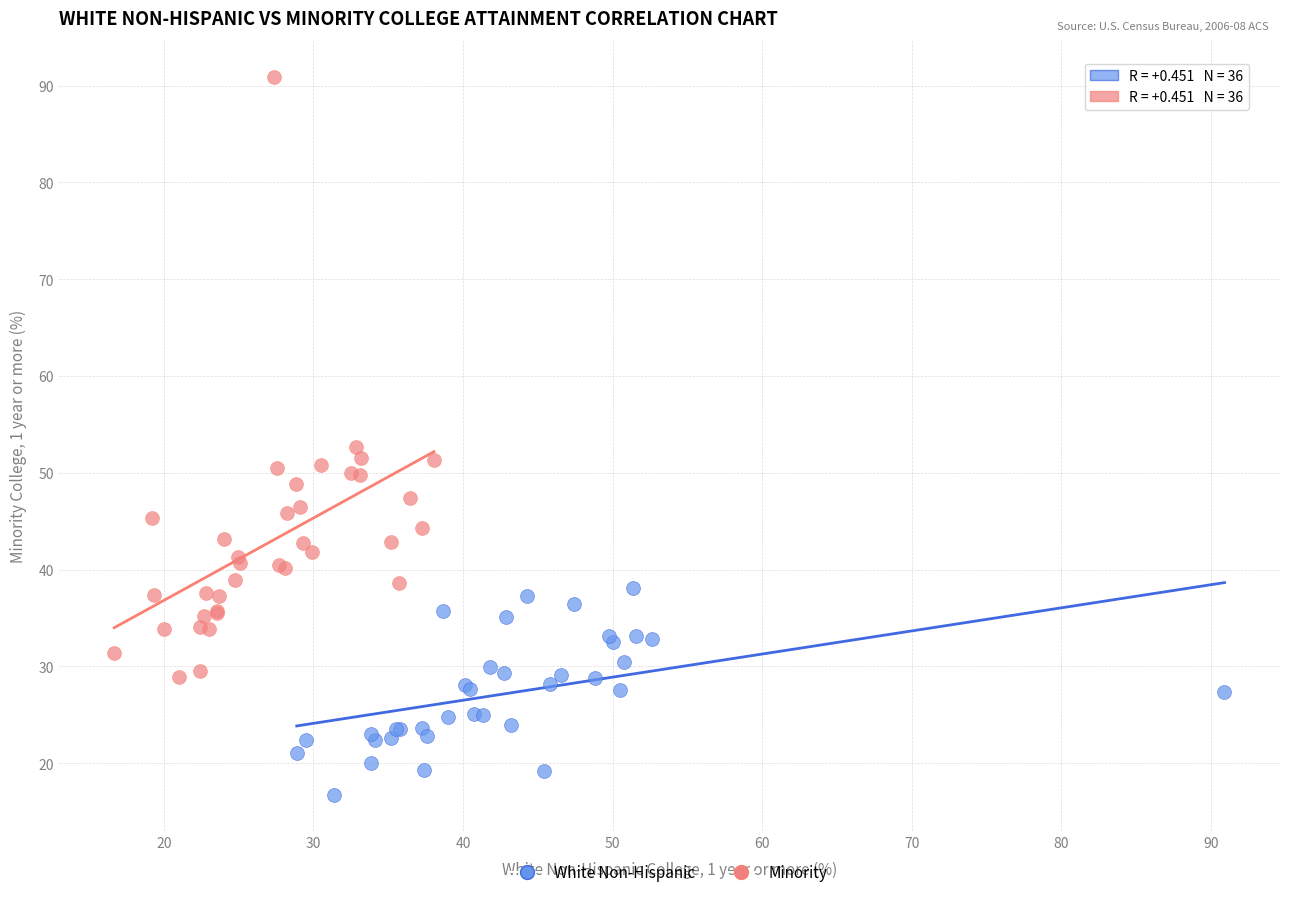

Which series reaches the minimum Y coordinate?

White Non-Hispanic